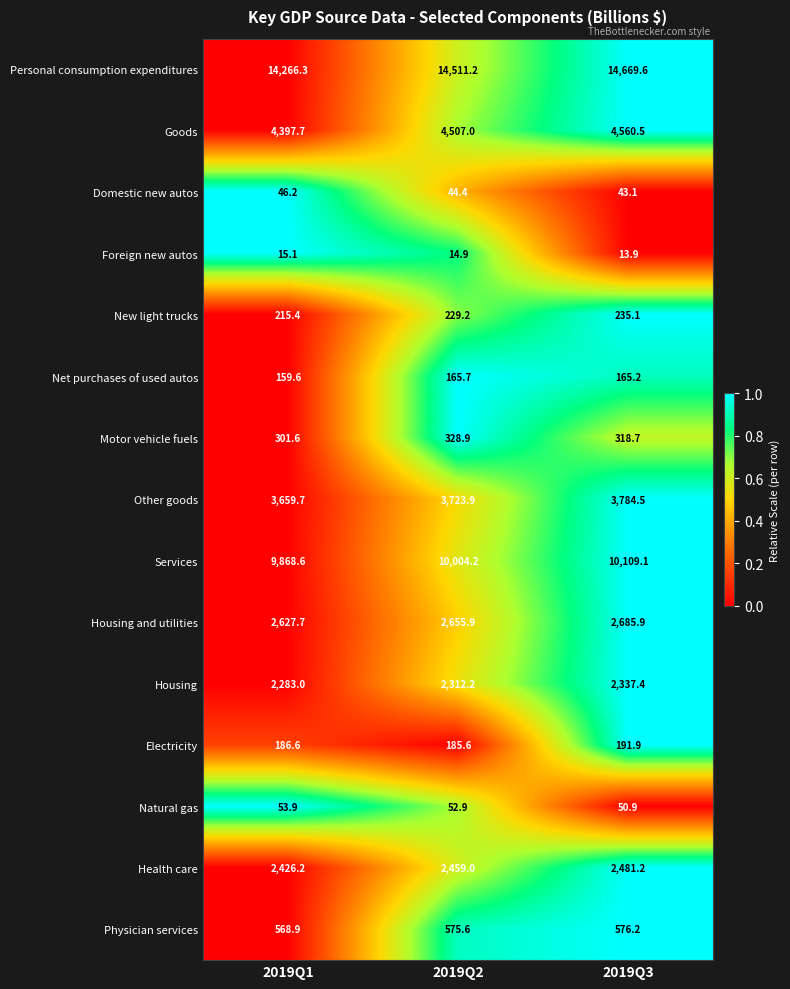

What is the difference between the maximum and minimum values in the Other goods series?

124.8